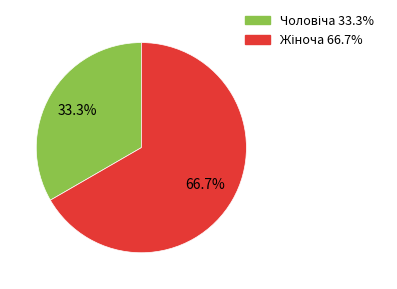

Is there a majority slice in this chart?

Yes